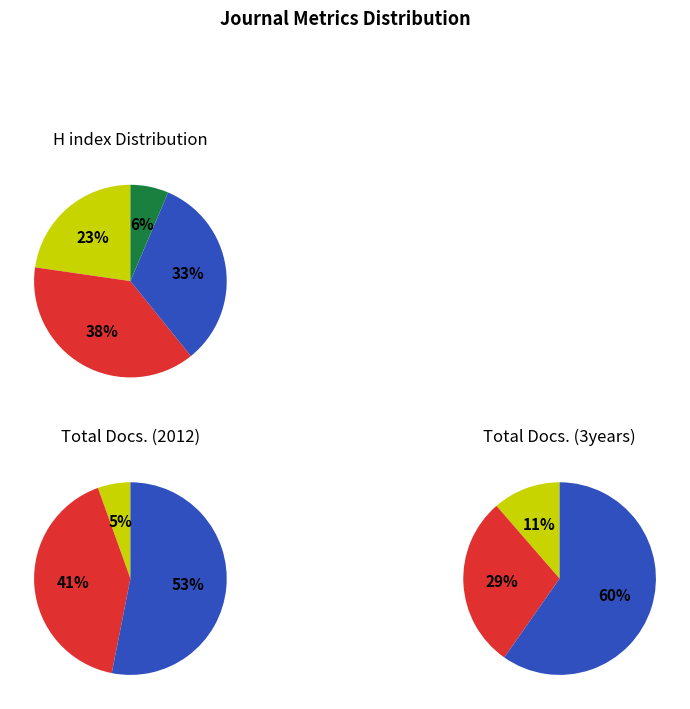

To the nearest percent, what portion does Journal of the Chemical Society of Pakistan represent?

53%